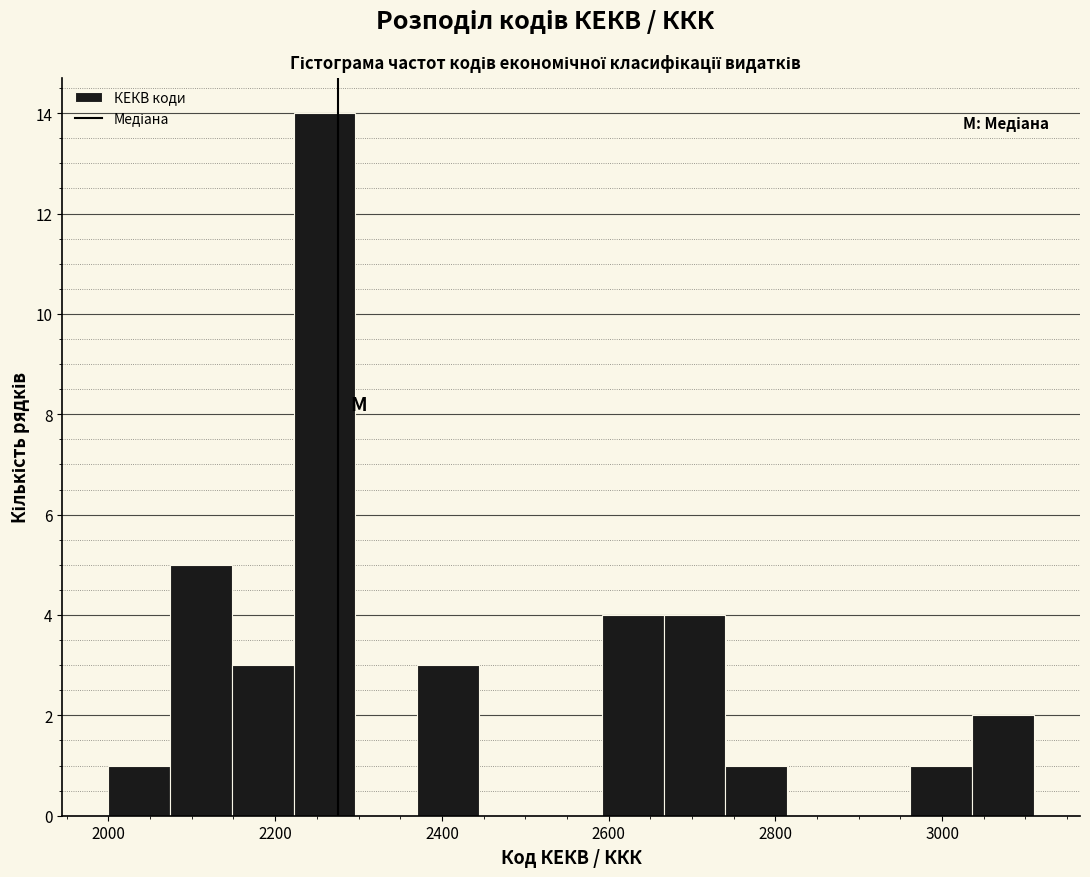

Read against the x-axis, roughly where is the centre of the tallest bar?

2260